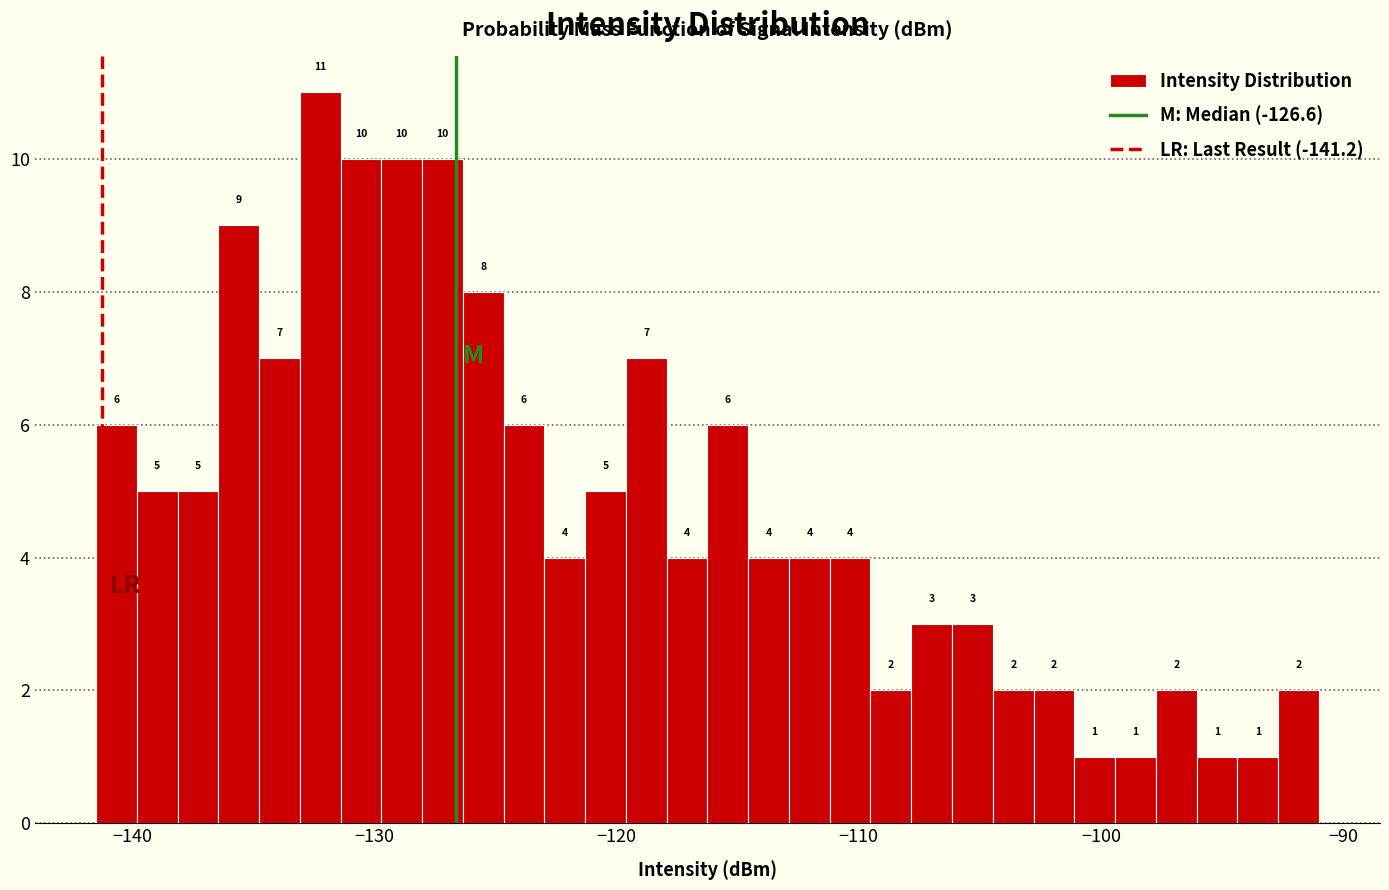

Read against the x-axis, roughly where is the centre of the tallest bar?

-132